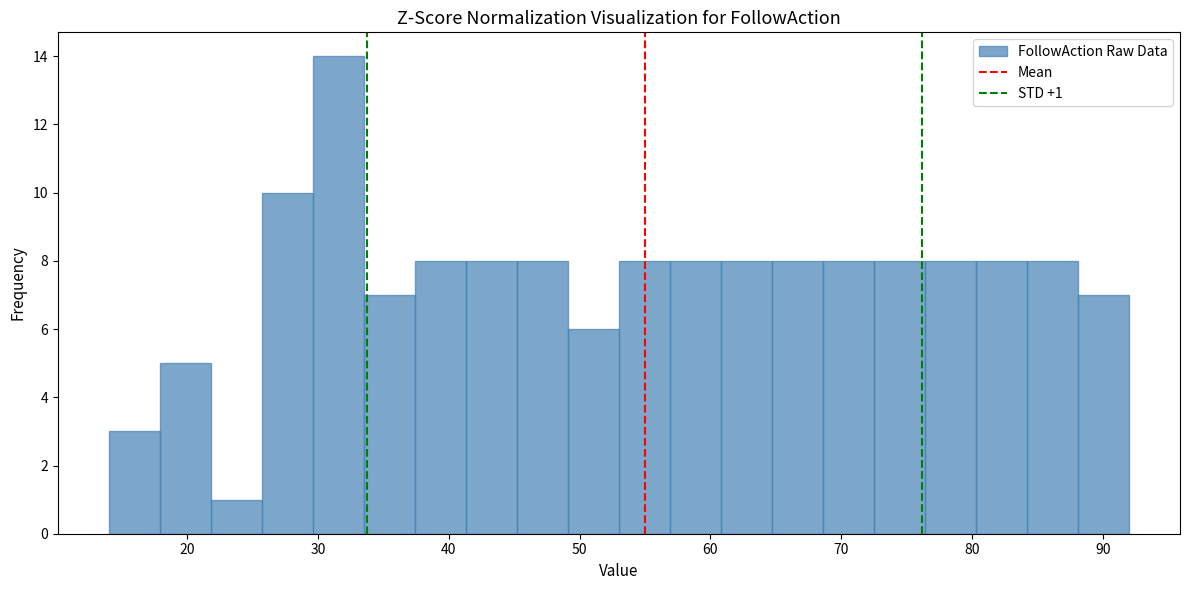

Around what value on the x-axis is the tallest bar? Give the approximate position of its centre, as read against the axis.

32